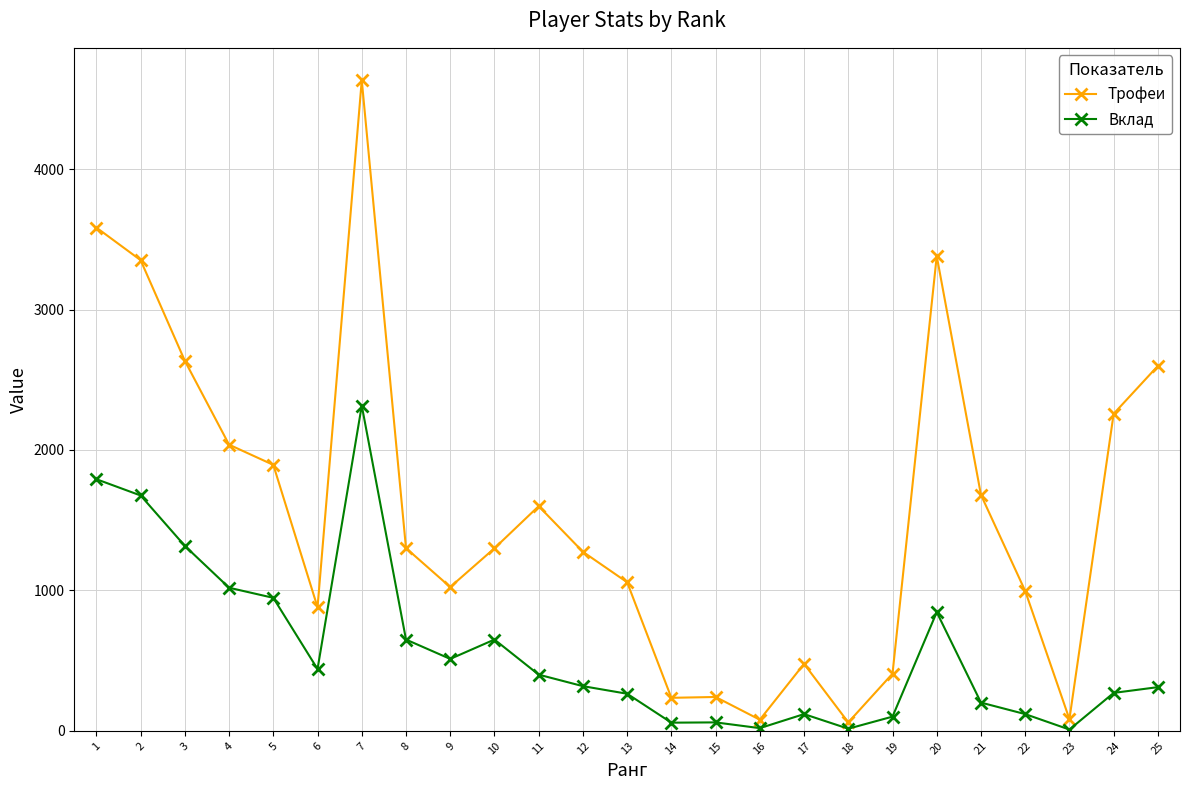

The value of Трофеи at 12 is 1275. True or false?

True